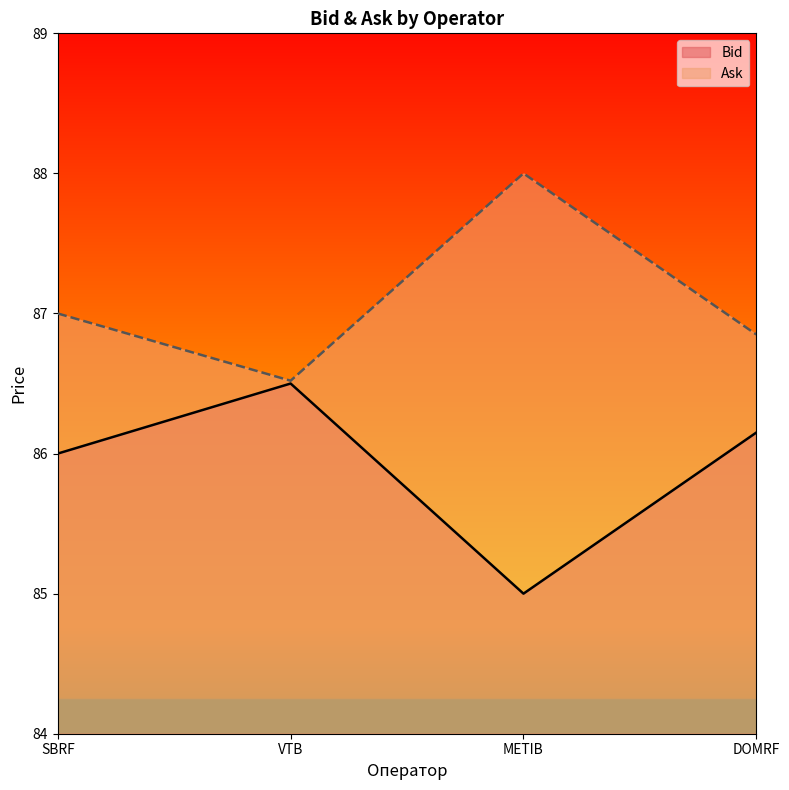

How many lines are shown in the chart?

2